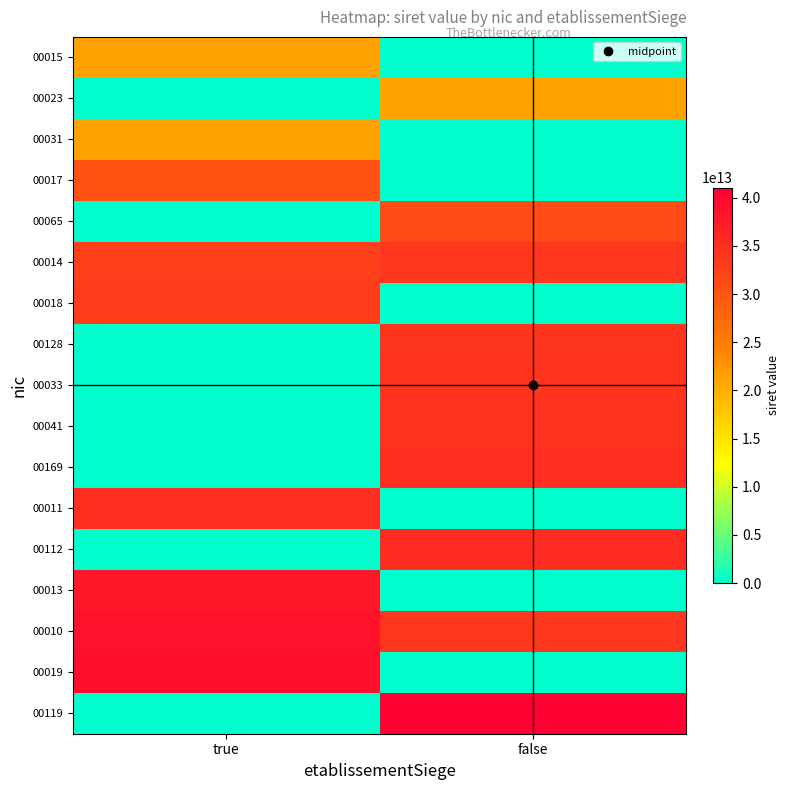

Reading right to left, list all the values displayed in this chart.

00015: false=0	true=21200328900015
00023: false=21200328900023	true=0
00031: false=0	true=21200328900031
00017: false=0	true=30349650900017
00065: false=31350916800065	true=0
00014: false=33857812300014	true=32922085900014
00018: false=0	true=33177936300018
00128: false=34067627900128	true=0
00033: false=34375318200033	true=0
00041: false=34375318200041	true=0
00169: false=35013835000169	true=0
00011: false=0	true=35093762900011
00112: false=35258532700112	true=0
00013: false=0	true=37761545500013
00010: false=33951939900010	true=38755911500010
00019: false=0	true=39039730500017
00119: false=41055863900119	true=0